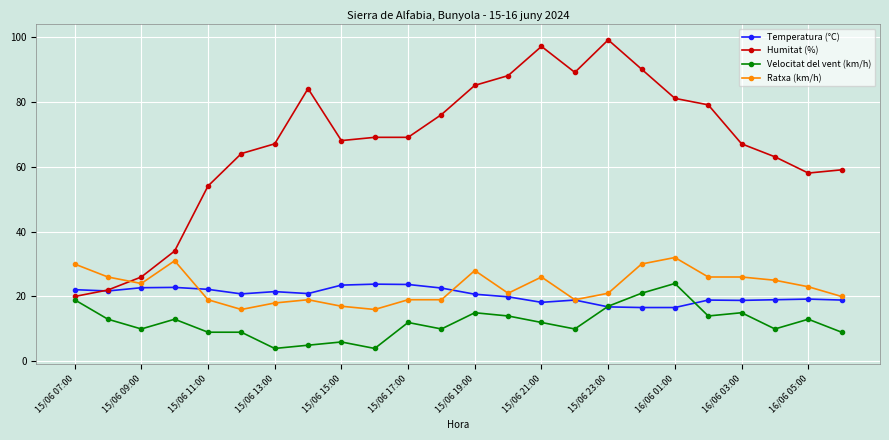

True or false: Temperatura (°C) has more than 0 points higher than both neighbors.

True